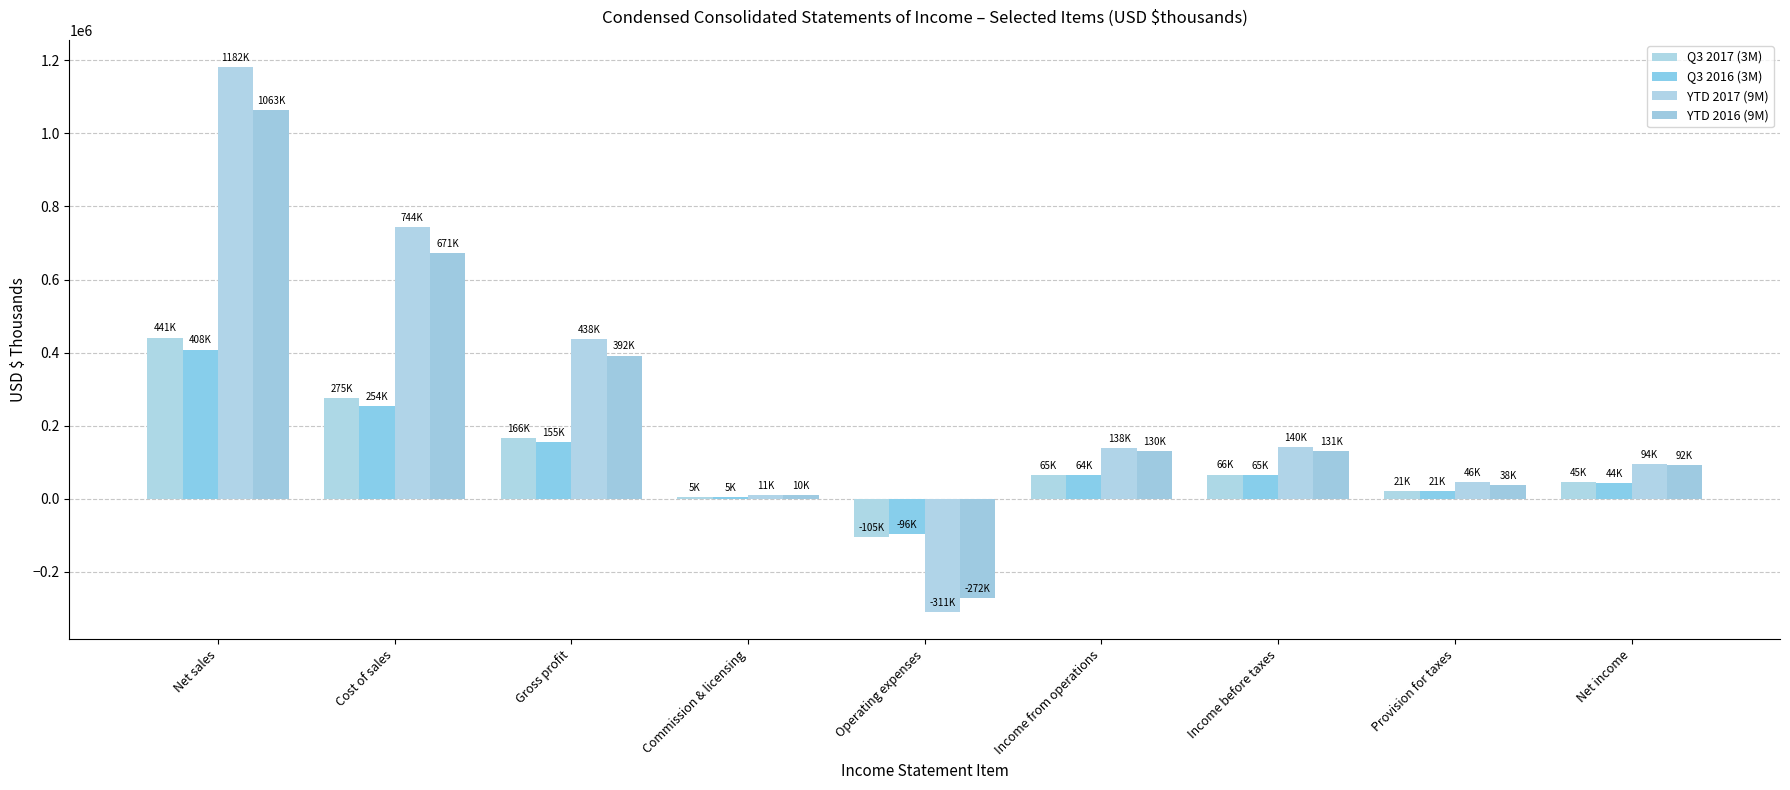

What is the approximate value of YTD 2017 (9M) at Income before taxes?

140074